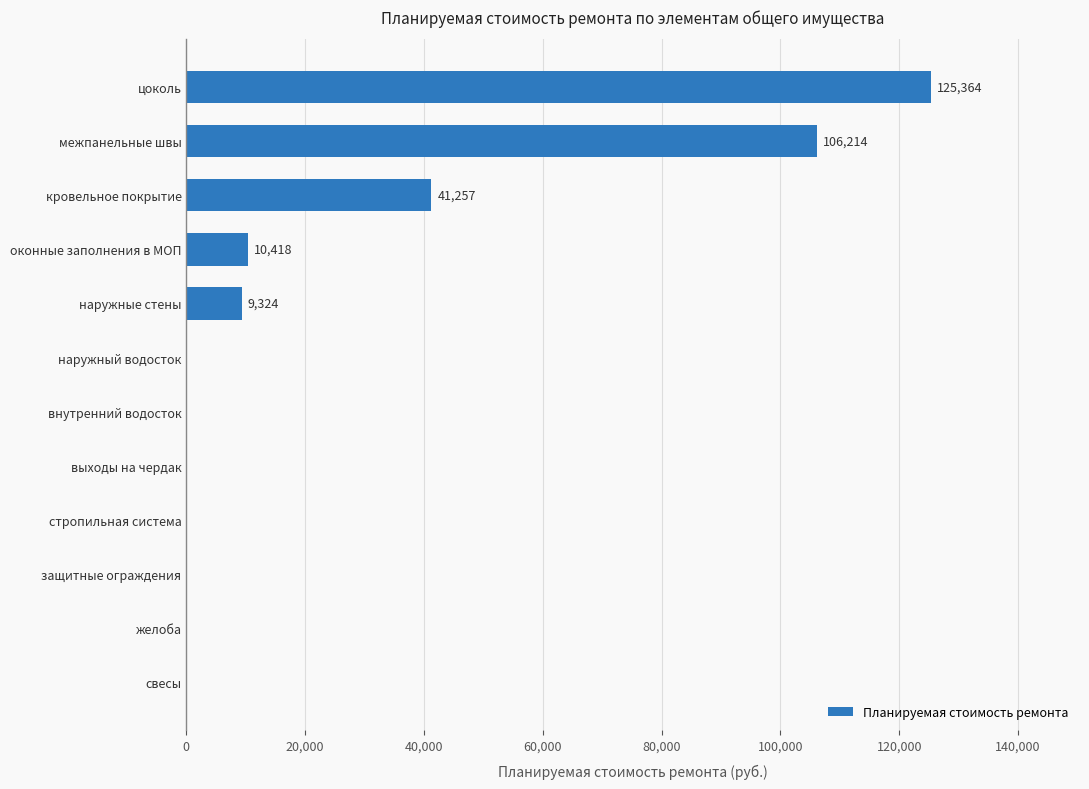

What is the sum of the values at стропильная система and межпанельные швы?

106214.0